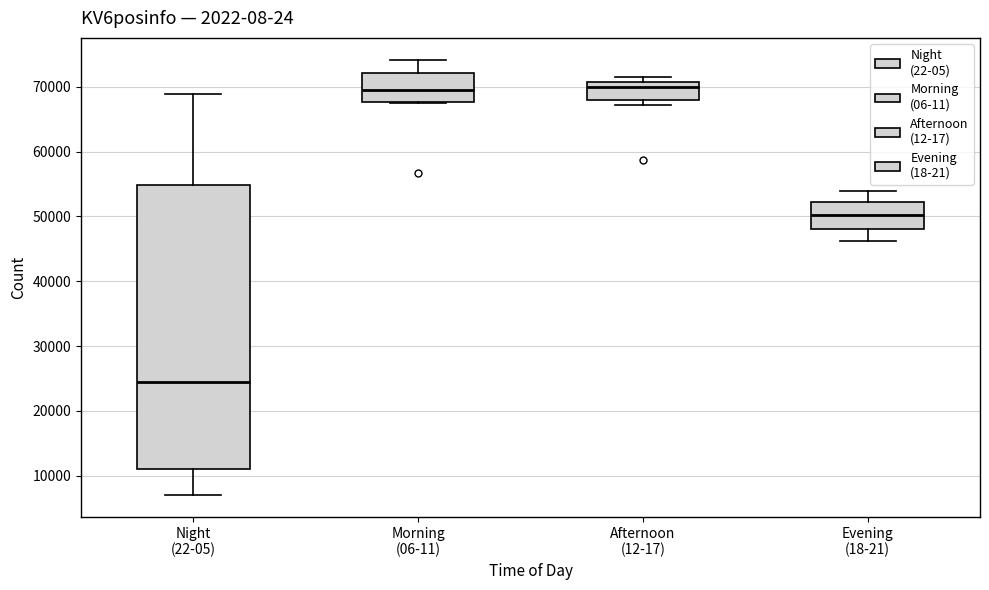

Reading left to right, transcribe this box plot: for each box, give where its median line is, the range the box spans, and where its two whiskers end, as read against the y-axis. The values are not printed on the chart, so give them approximately, as read against the axis.

Night (22-05): median 24000, box 11000 to 55000, whiskers 7000 to 69000
Morning (06-11): median 69000, box 68000 to 72000, whiskers 68000 to 74000
Afternoon (12-17): median 70000, box 68000 to 71000, whiskers 67000 to 71000 (just above the box's upper edge)
Evening (18-21): median 50000, box 48000 to 52000, whiskers 46000 to 54000